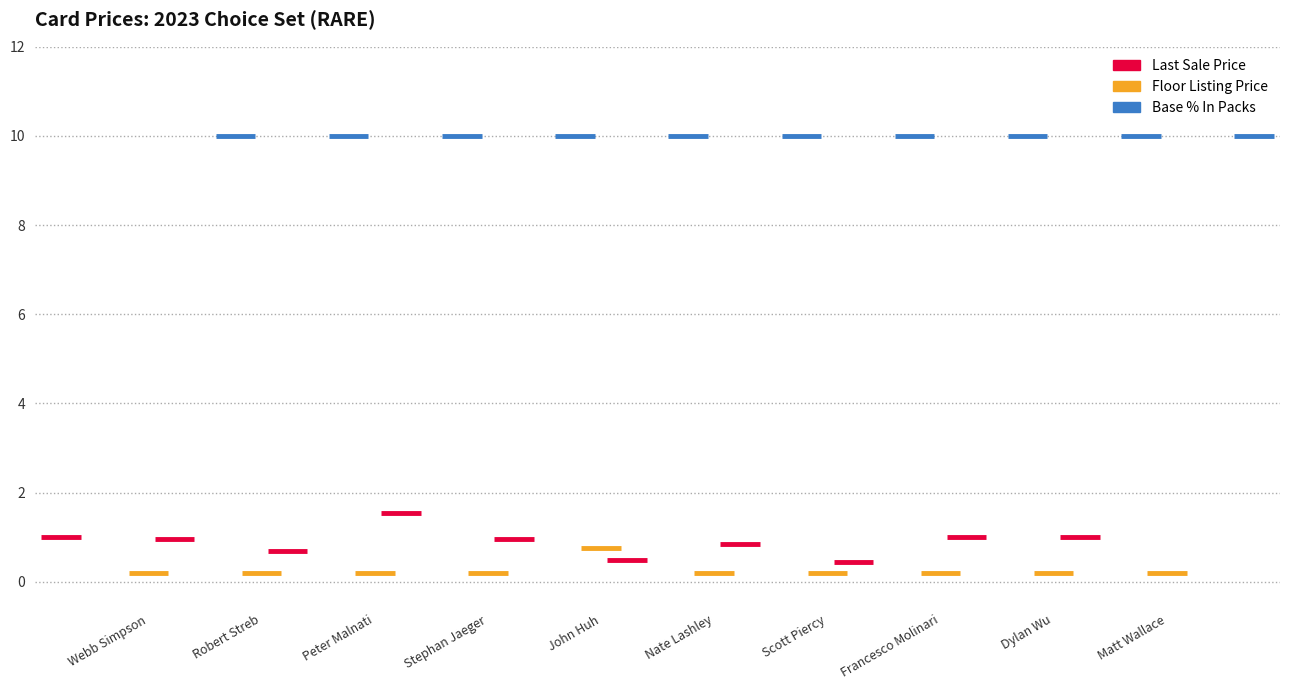

Rank the series by their maximum value, from lowest to highest.

Floor Listing Price, Last Sale Price, Base % In Packs